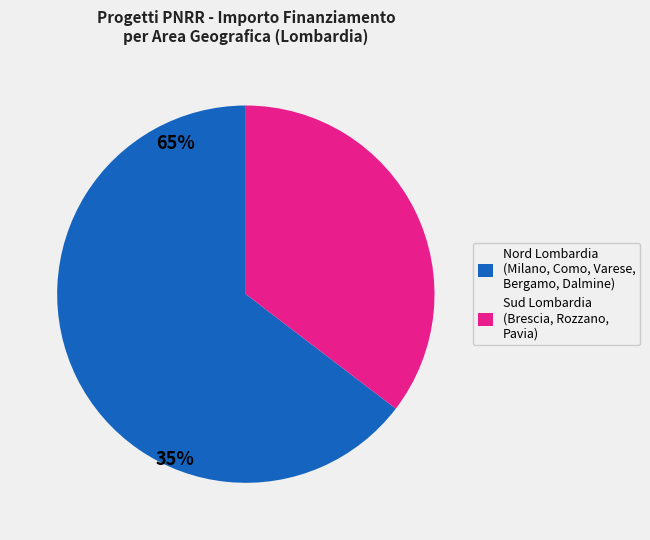

Is there any slice that represents more than half of the pie?

Yes